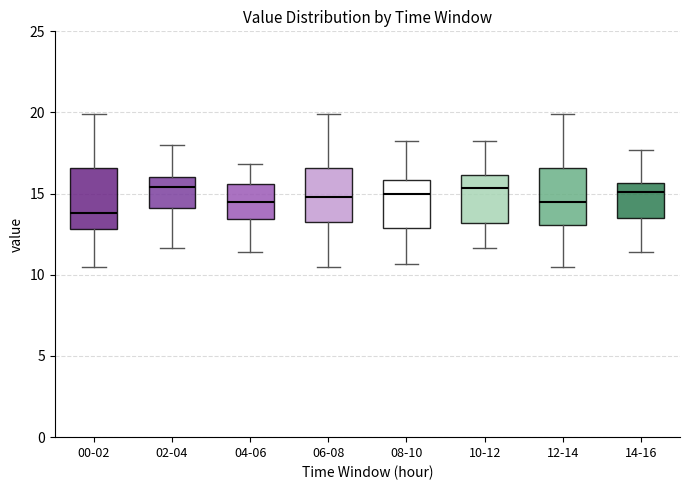

Reading left to right, read every box against the y-axis: the position of its median line, the range the box covers, and the ends of its whiskers. The values are not printed on the chart, so give them approximately, as read against the axis.

00-02: median 14.0, box 13.0 to 16.5, whiskers 10.5 to 20.0
02-04: median 15.5, box 14.0 to 16.0, whiskers 11.5 to 18.0
04-06: median 14.5, box 13.5 to 15.5, whiskers 11.5 to 17.0
06-08: median 15.0, box 13.0 to 16.5, whiskers 10.5 to 20.0
08-10: median 15.0, box 13.0 to 16.0, whiskers 10.5 to 18.5
10-12: median 15.5, box 13.0 to 16.0, whiskers 11.5 to 18.5
12-14: median 14.5, box 13.0 to 16.5, whiskers 10.5 to 20.0
14-16: median 15.0, box 13.5 to 15.5, whiskers 11.5 to 17.5